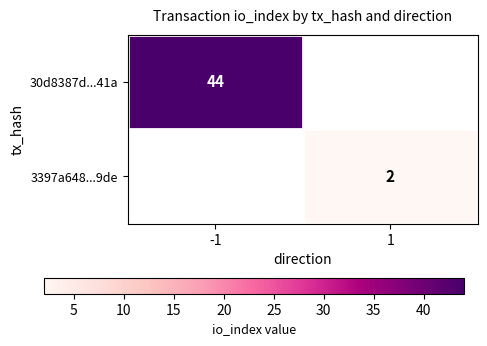

The 3397a648...9de series shows 1 at 1. True or false?

False